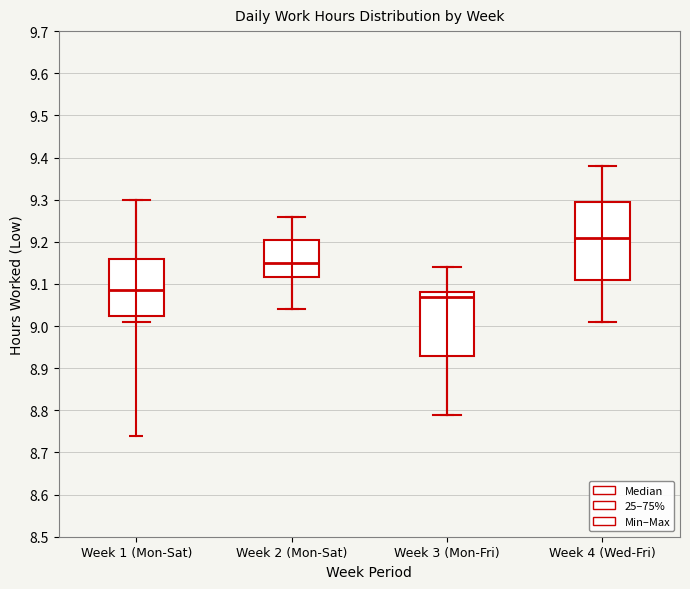

Which box has the lowest median line?

Week 3 (Mon-Fri)